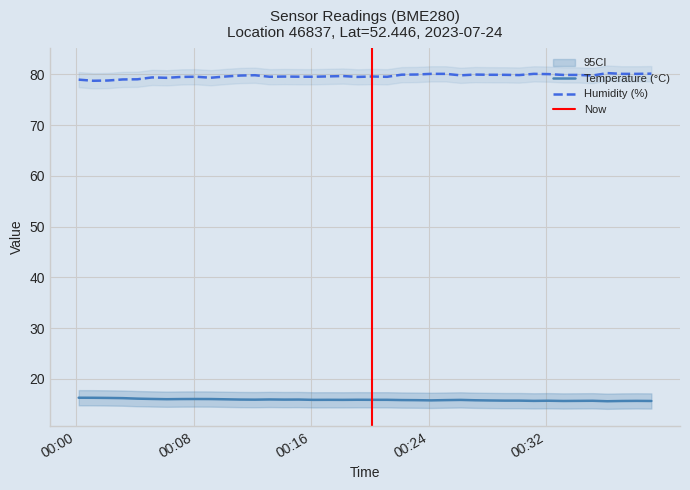

How many series are shown in this chart?

2